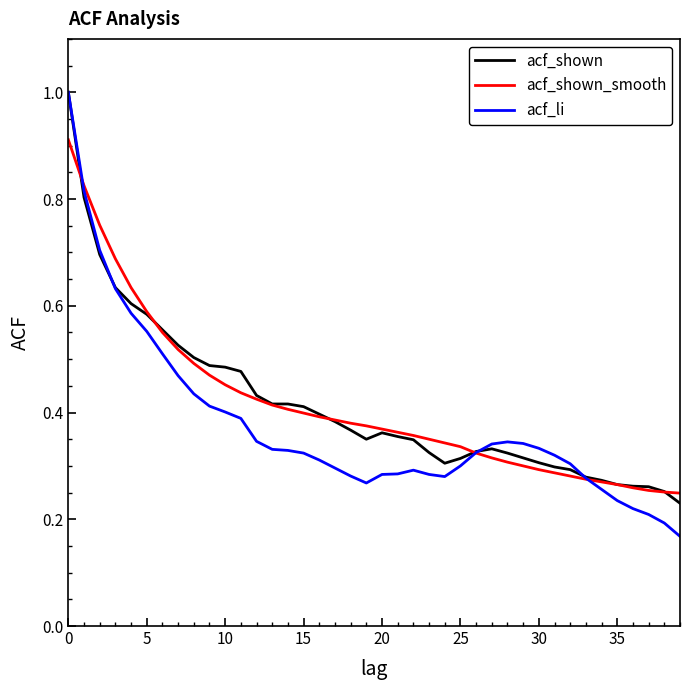

What is the highest value of the acf_shown series?

1.0